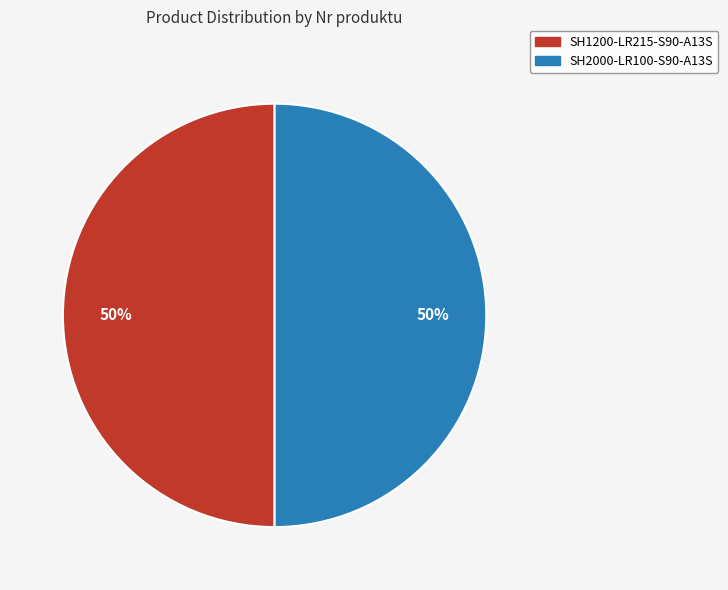

What is the ratio of the value at SH1200-LR215-S90-A13S to the value at SH2000-LR100-S90-A13S?

1.0